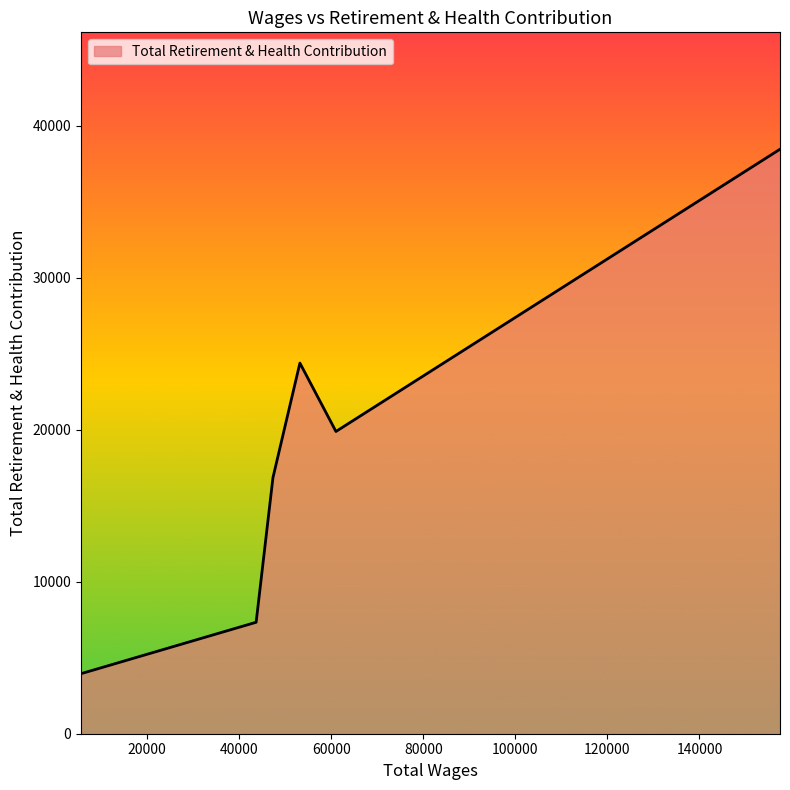

What is the minimum value shown in the chart?

3950